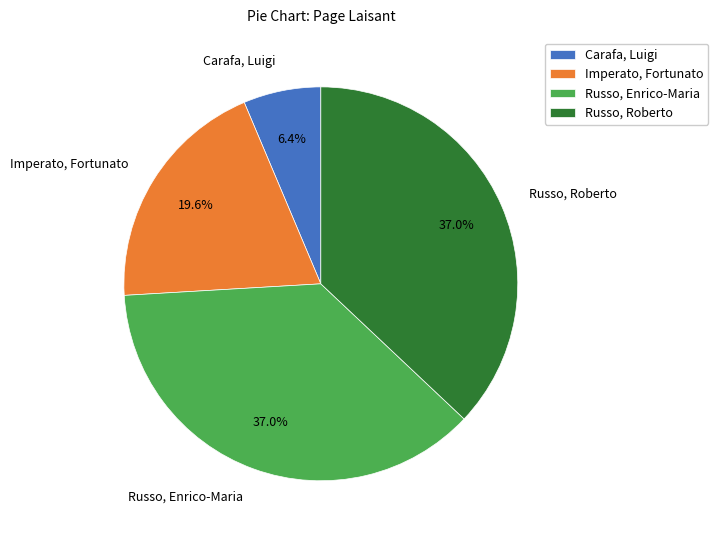

What is the smallest slice in the pie chart?

Carafa, Luigi